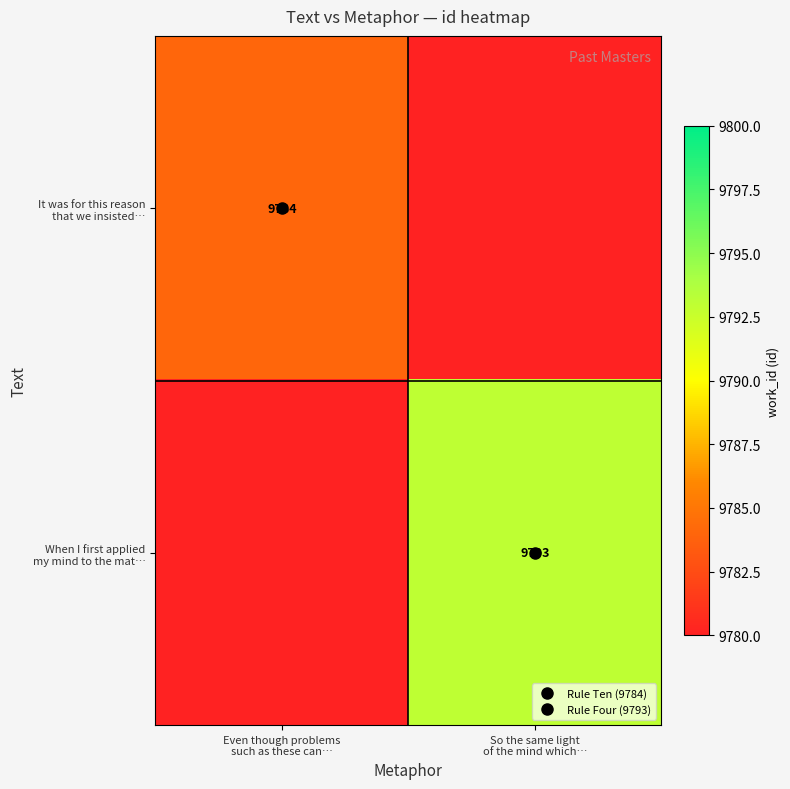

At how many categories does at least one series exceed 1270?

2